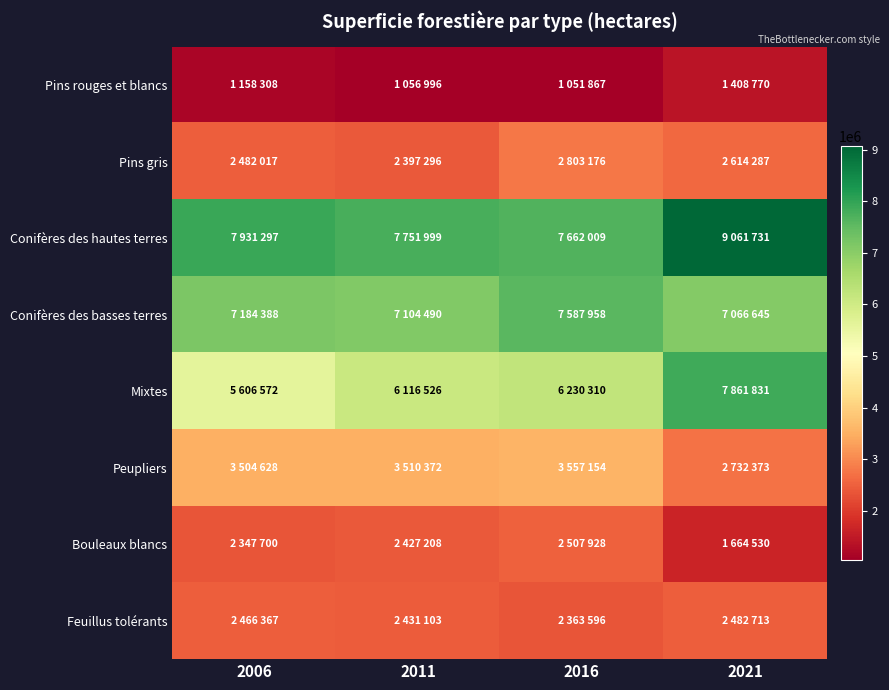

Which series has the largest total across all categories?

Conifères des hautes terres